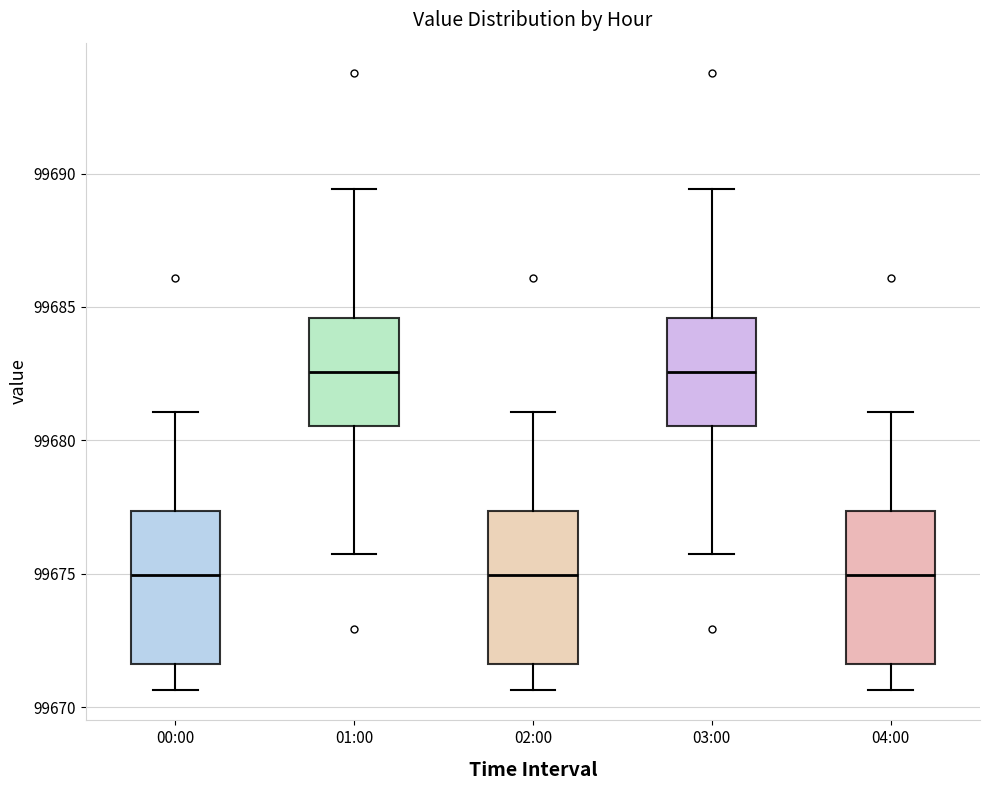

Where does the median line of the box for 02:00 sit on the y-axis? The values are not printed on the chart, so give them approximately, as read against the axis.

99675.0